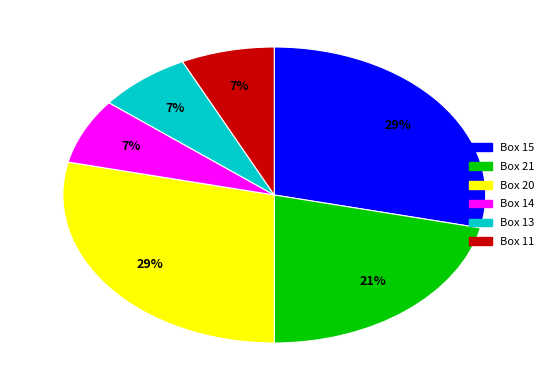

Does any single category account for the majority?

No